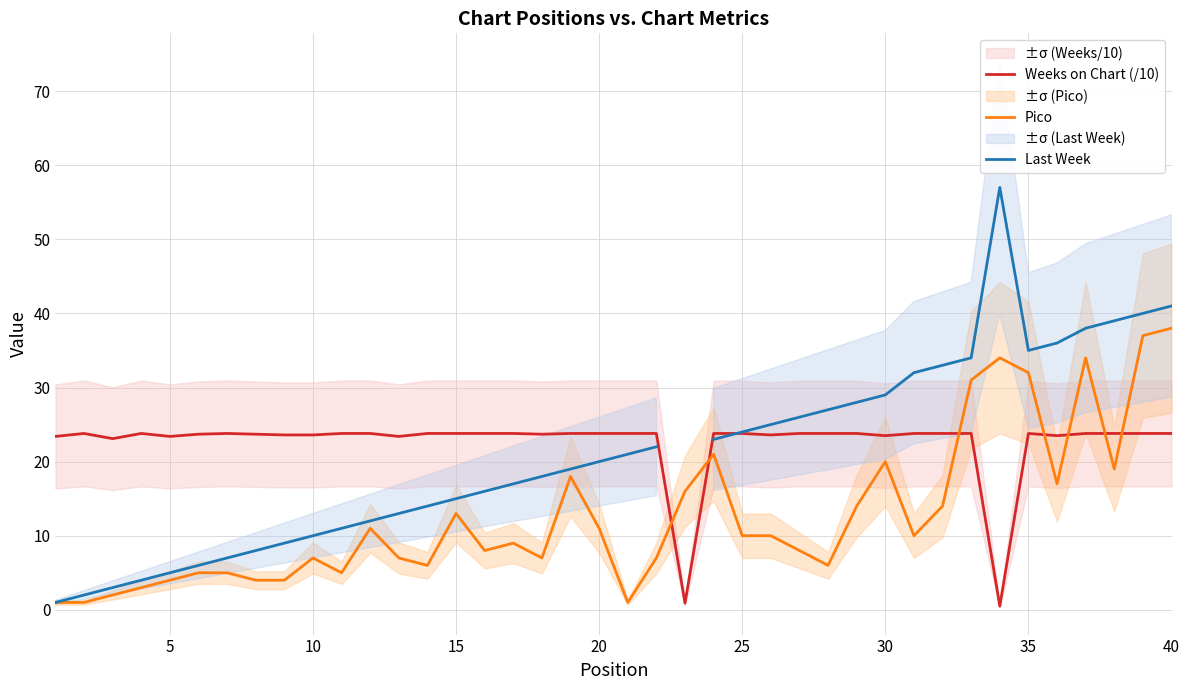

How many values in the Pico series exceed 10?

17